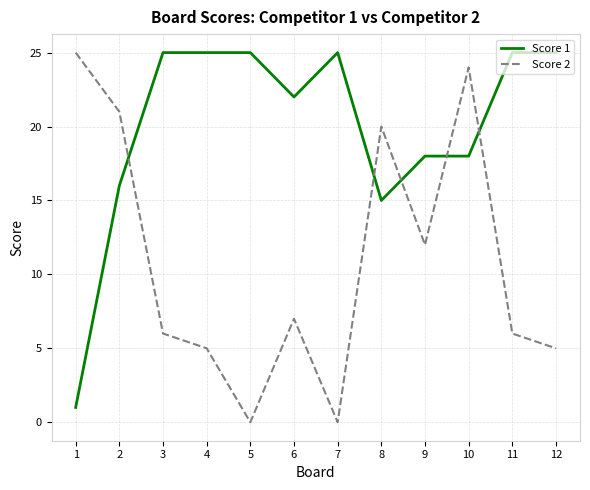

What is the maximum value shown in the chart?

25